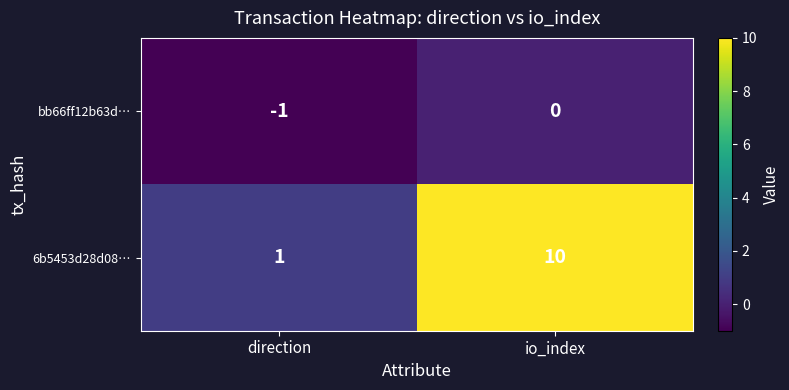

Count the number of categories in the chart.

2